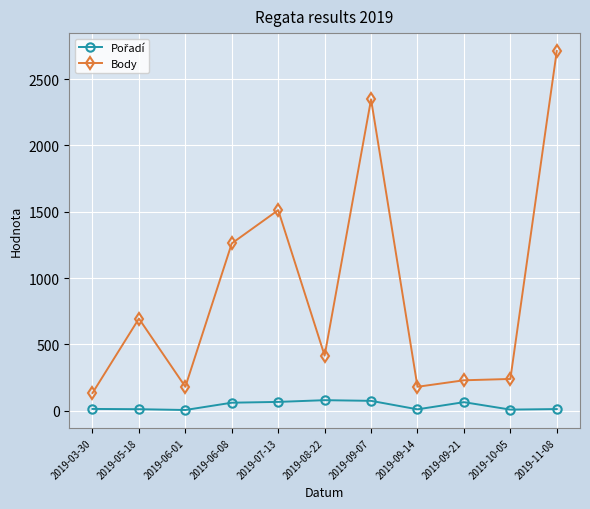

The Body series shows 415 at 2019-08-22. True or false?

True